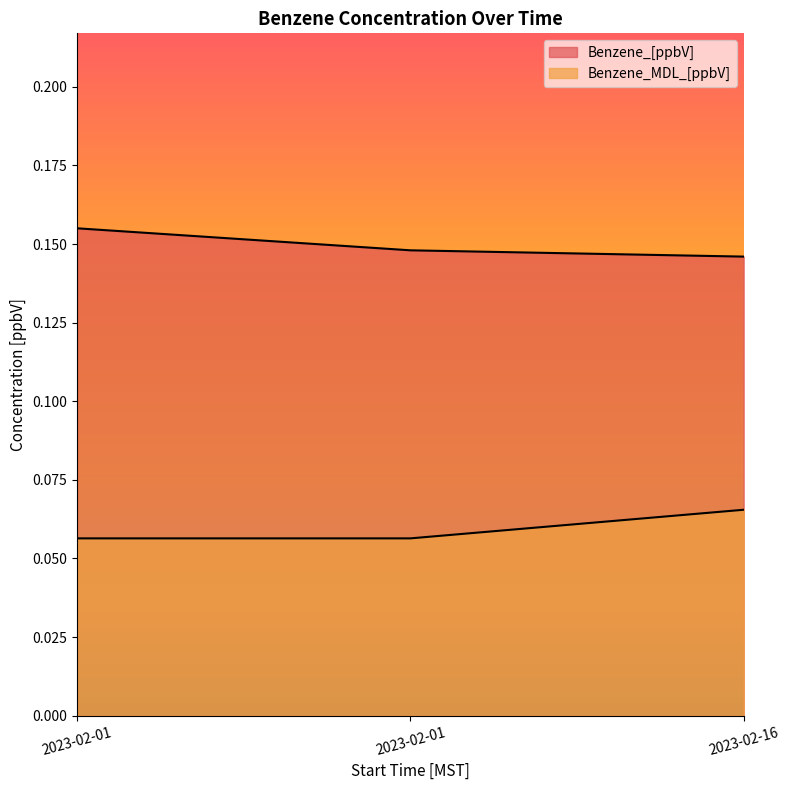

Count the Benzene_MDL_[ppbV] values in the range 0 to 1.

3